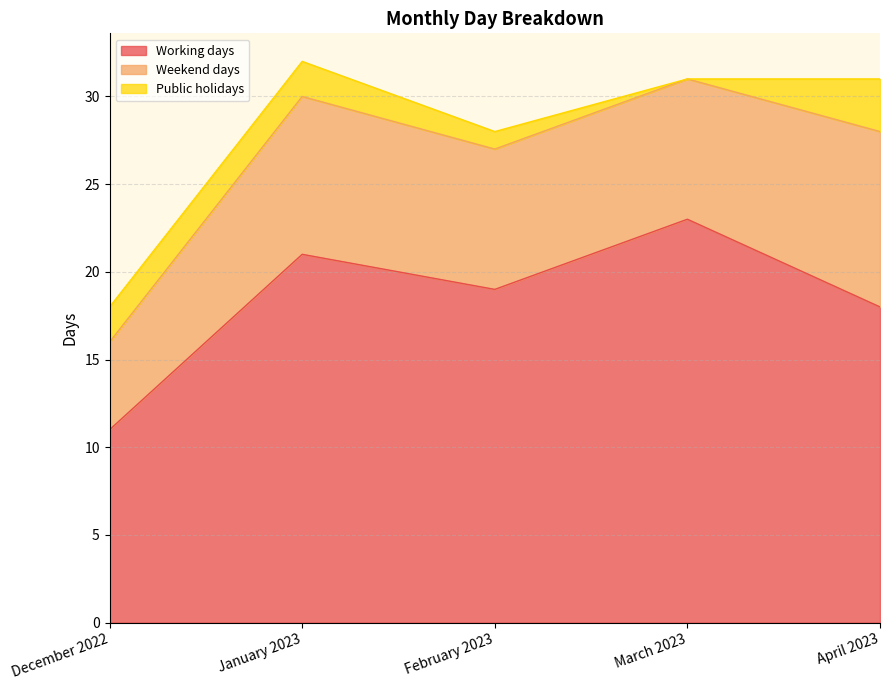

Does the chart have visible grid lines?

Yes